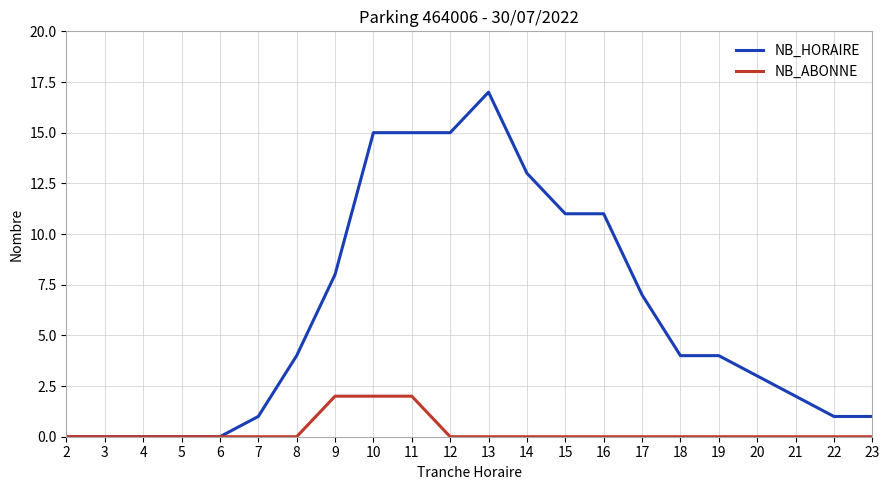

What is the approximate value of NB_HORAIRE at 16?

11